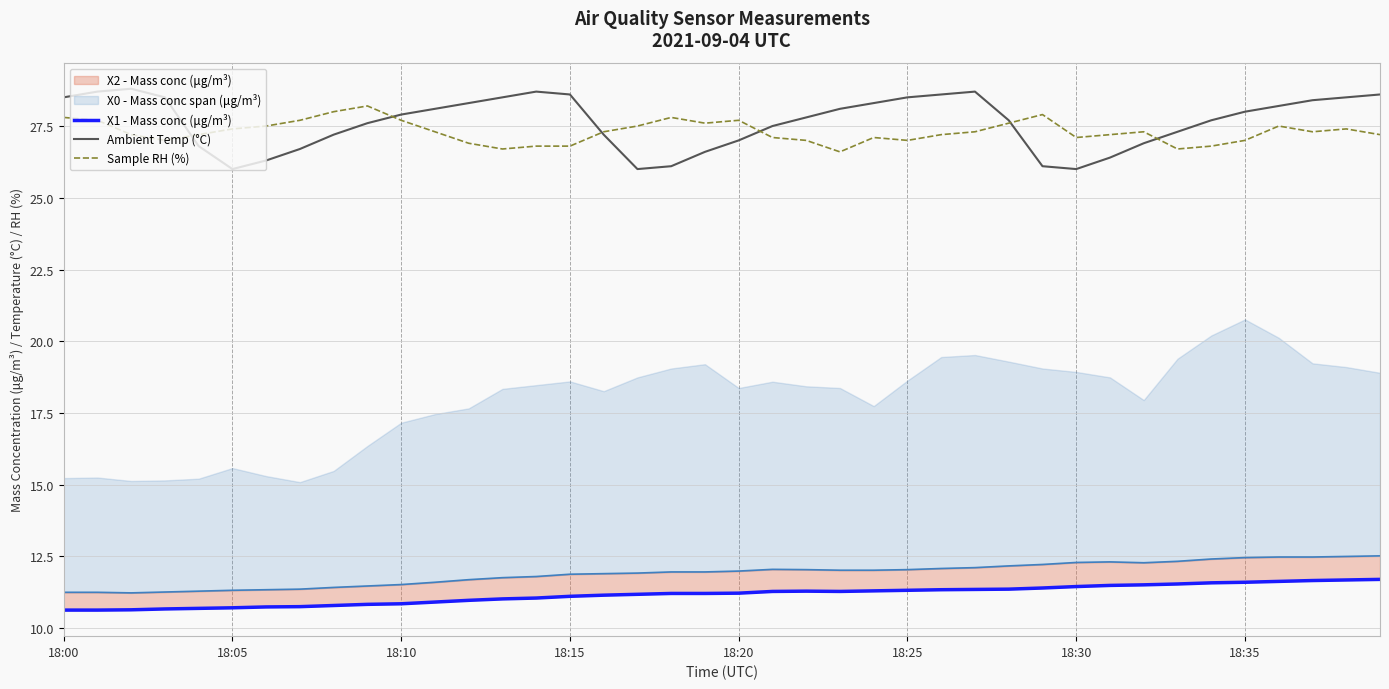

What is the greatest value displayed?

28.8